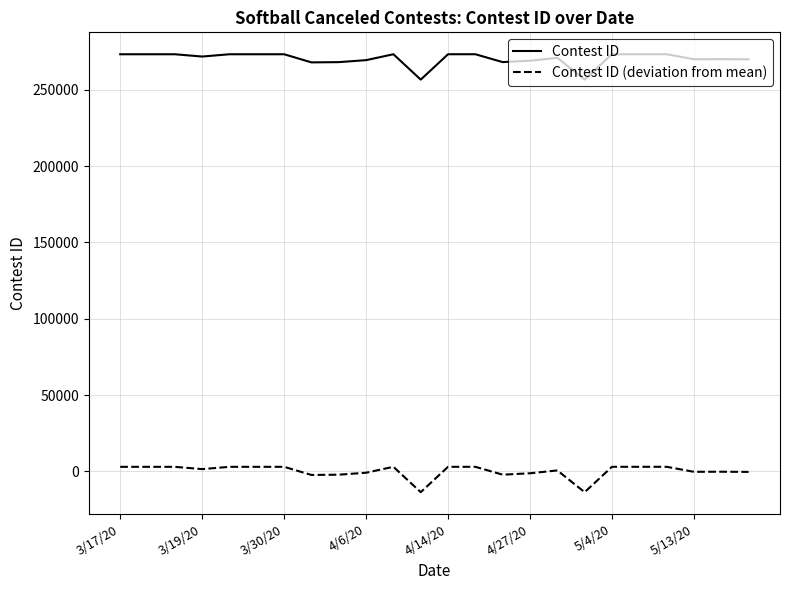

What is the highest value of the Contest ID series?

273301.0